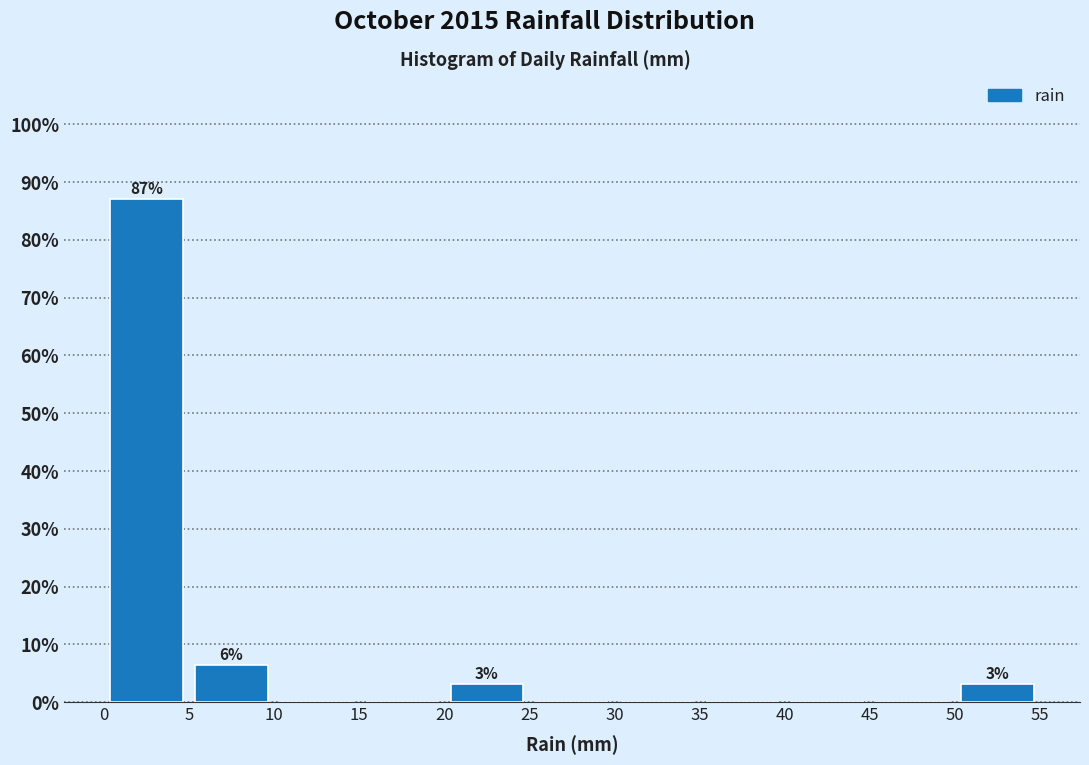

Which range on the x-axis has the tallest bar?

0 to 5